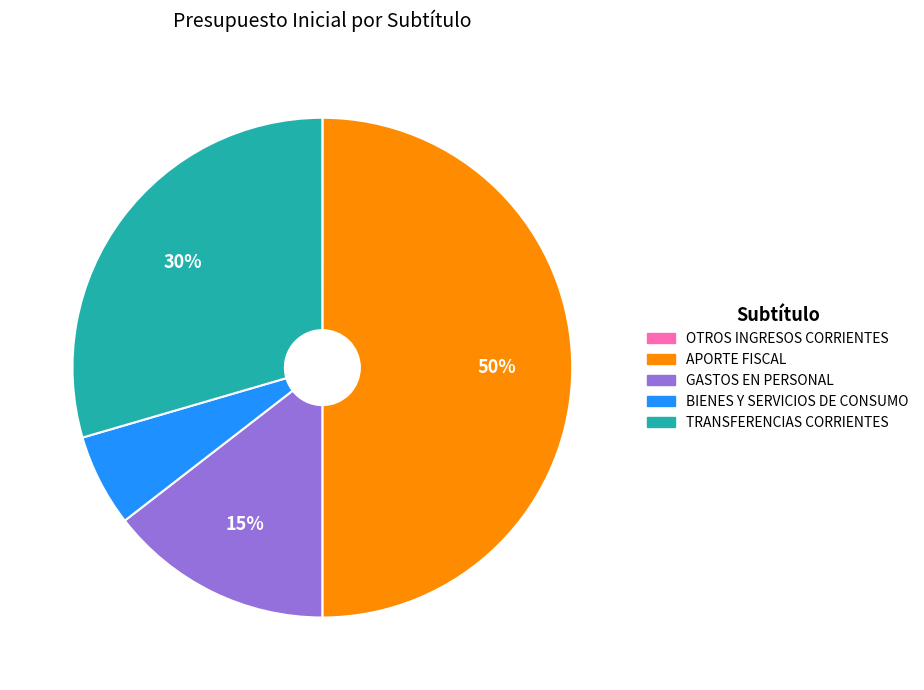

Is it true that TRANSFERENCIAS CORRIENTES is 30% of the pie?

True